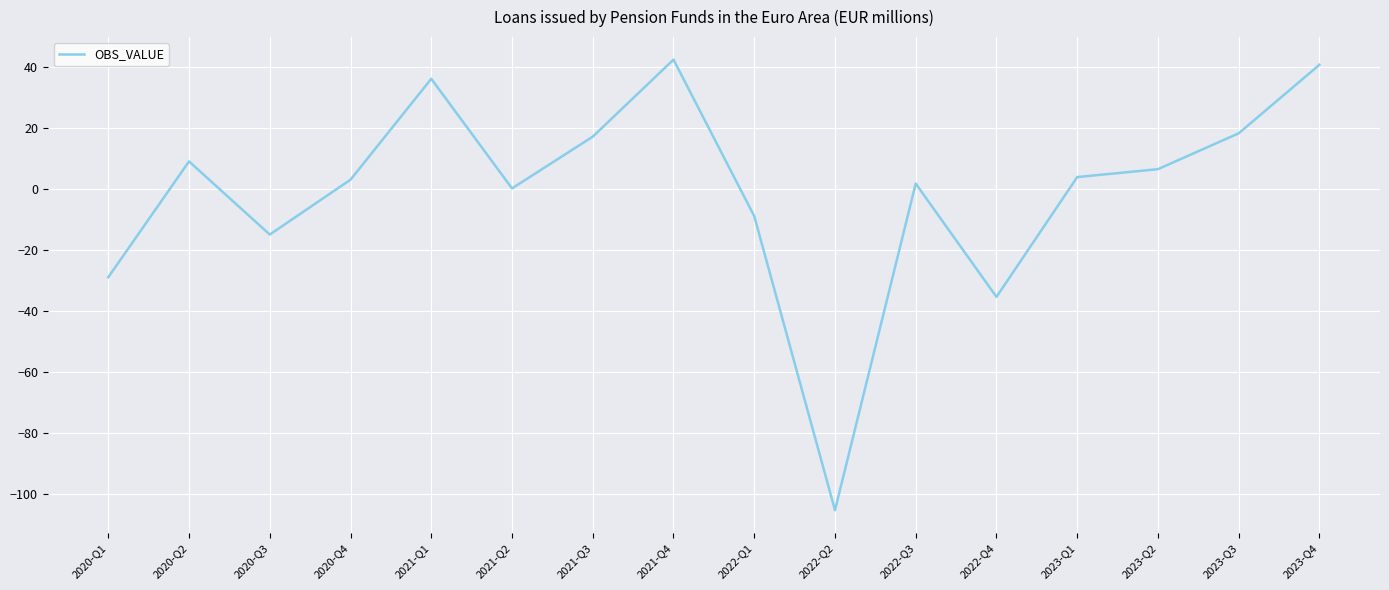

What position from the right is 2023-Q1?

4